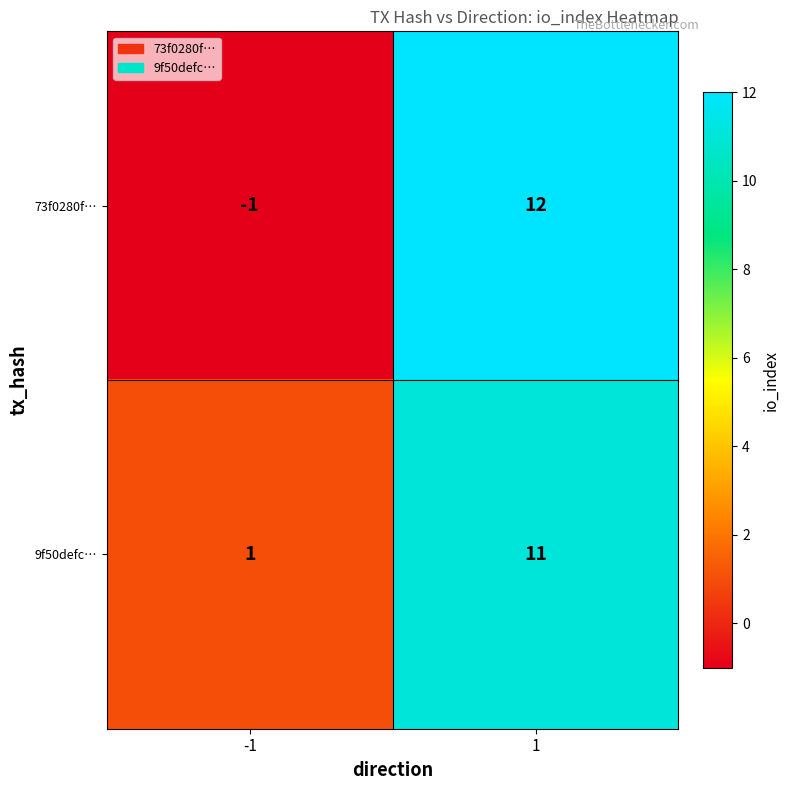

Reading left to right, transcribe all the data shown in this chart.

73f0280f…: -1	12
9f50defc…: 1	11